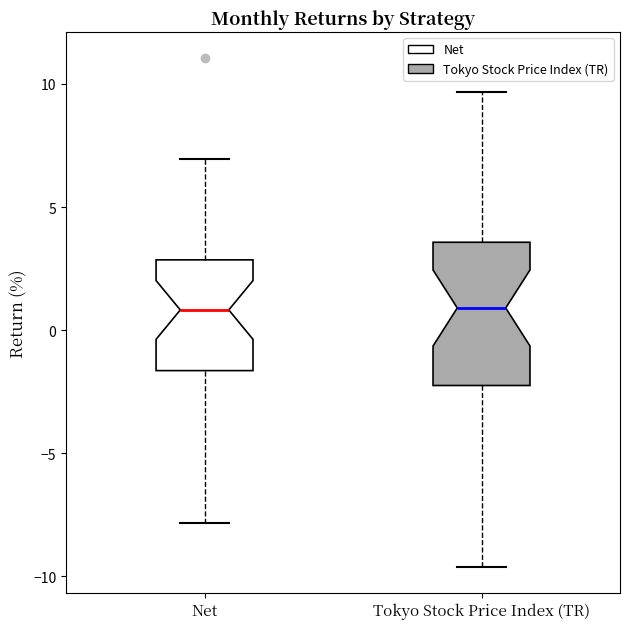

Reading left to right, read every box against the y-axis: the position of its median line, the range the box covers, and the ends of its whiskers. The values are not printed on the chart, so give them approximately, as read against the axis.

Net: median 1.0, box -1.5 to 3.0, whiskers -8.0 to 7.0
Tokyo Stock Price Index (TR): median 1.0, box -2.0 to 3.5, whiskers -9.5 to 9.5